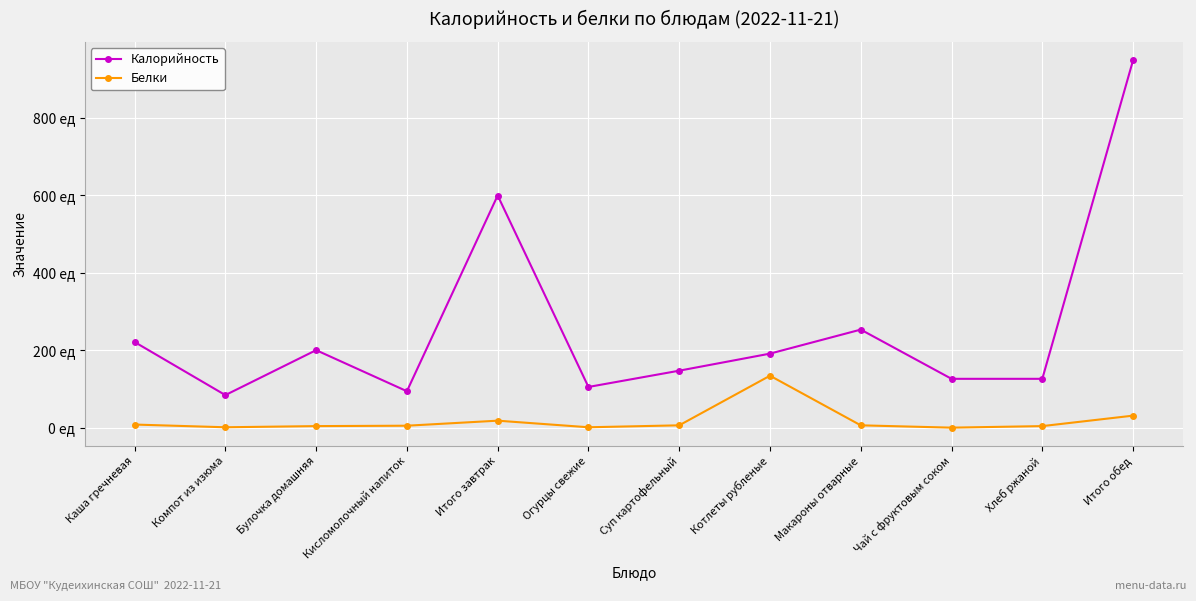

Reading left to right, extract all data points from this chart.

Калорийность: 221	84	200	94	599	105	147	191	253	126	126	948
Белки: 8	1	4	5	18	1	6	134	6	0	4	31